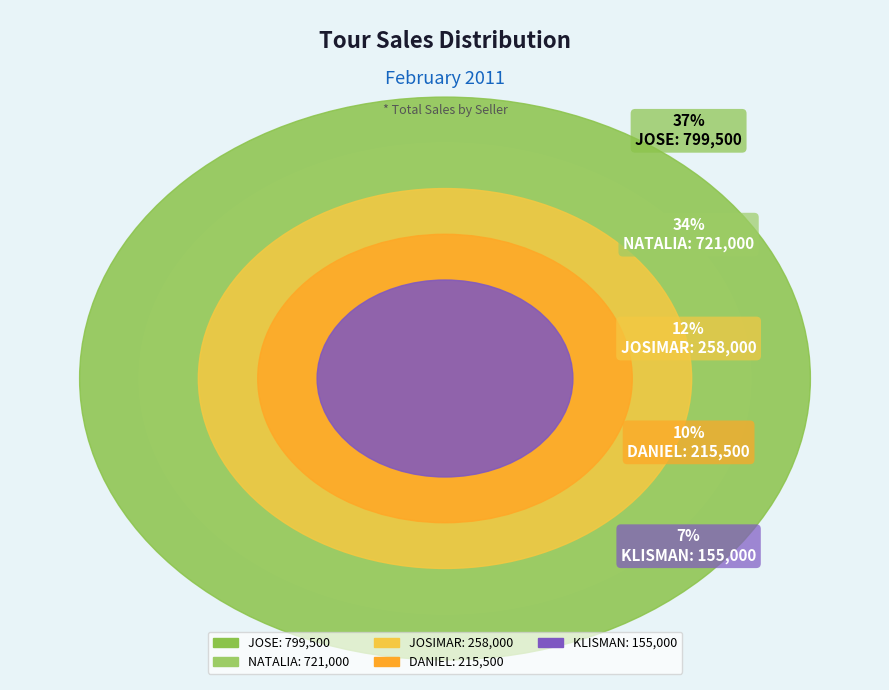

Is there any slice that represents more than half of the pie?

No